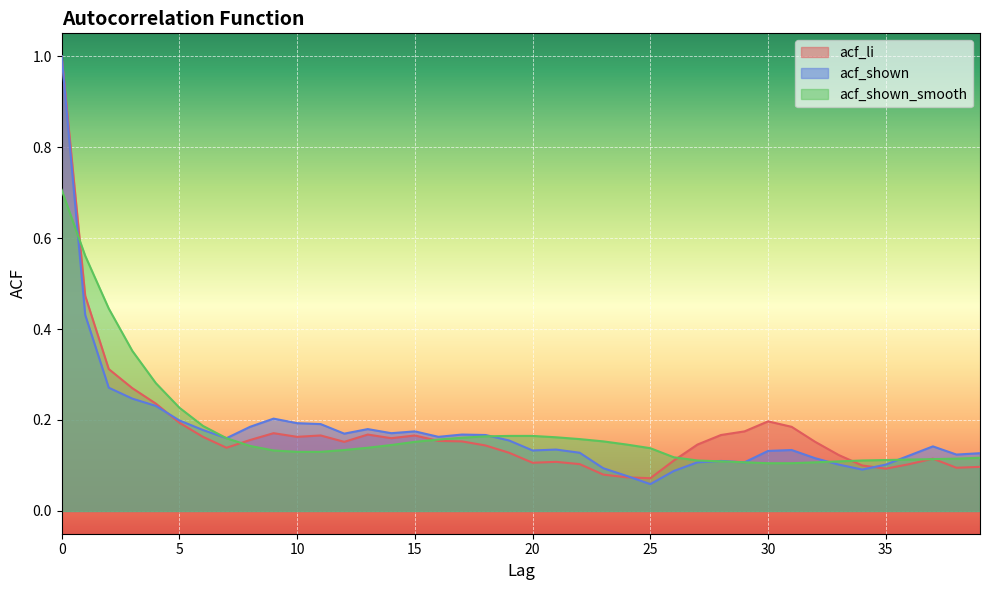

Rank the series by their maximum value, from lowest to highest.

acf_shown_smooth, acf_li, acf_shown